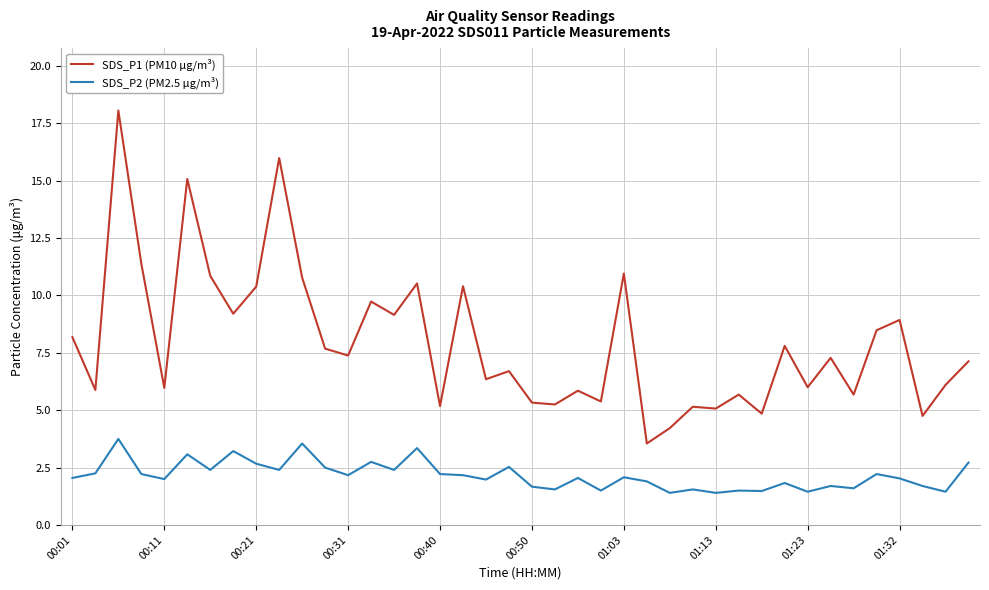

What is the maximum value shown in the chart?

18.1